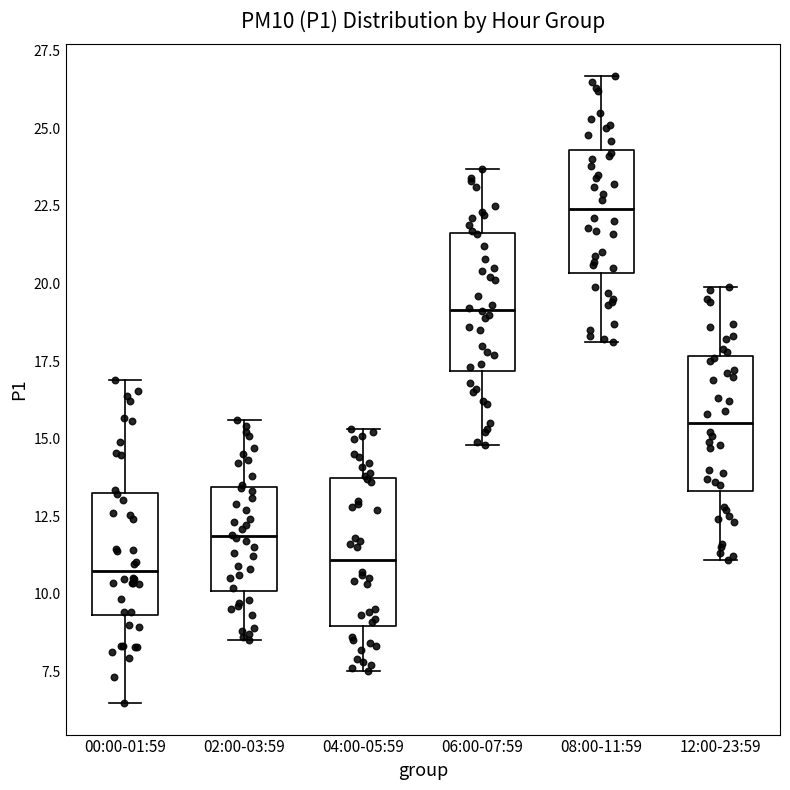

Which box's median line is the highest?

08:00-11:59